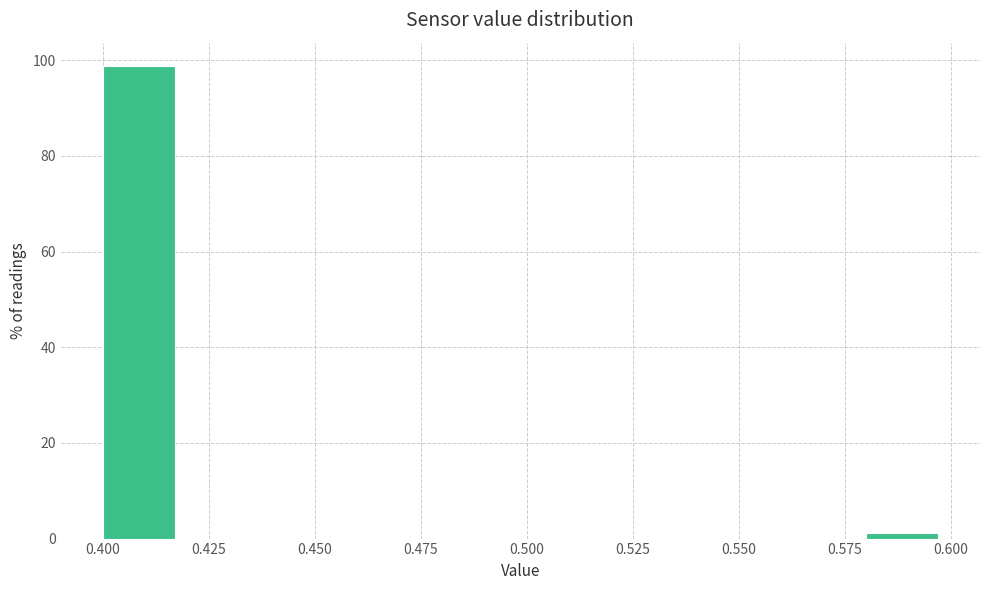

Which range on the x-axis has the tallest bar?

0.40 to 0.42